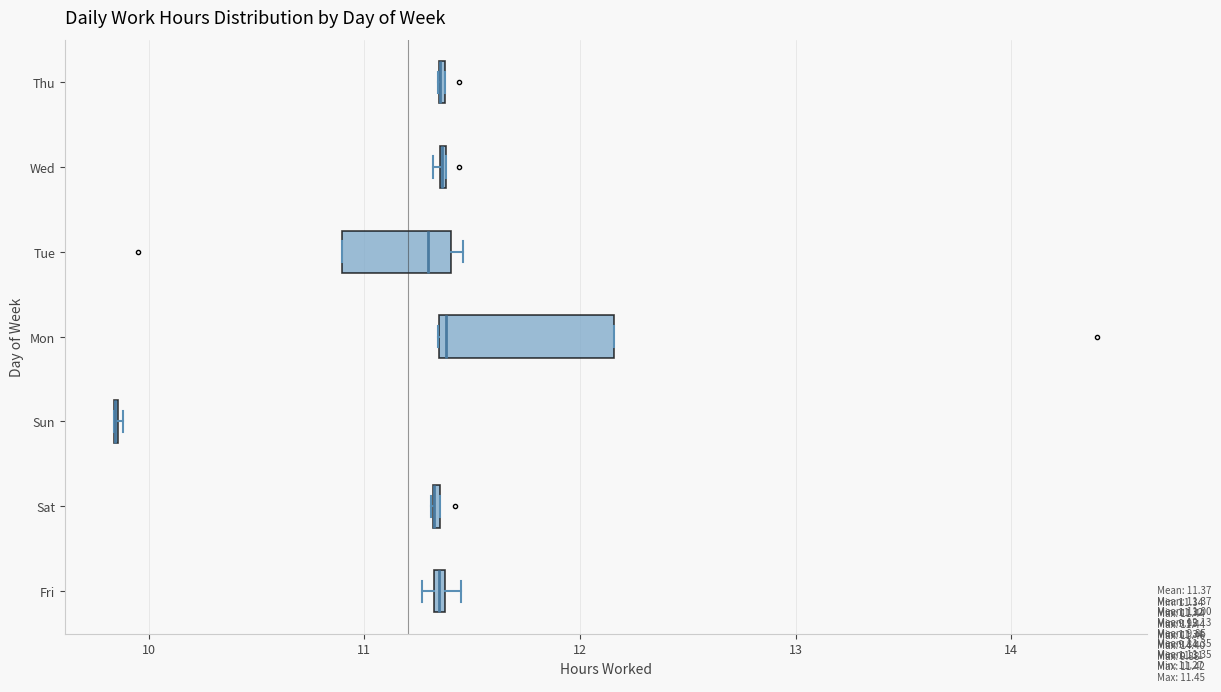

Which box is the widest, from its left edge to its right edge?

Mon